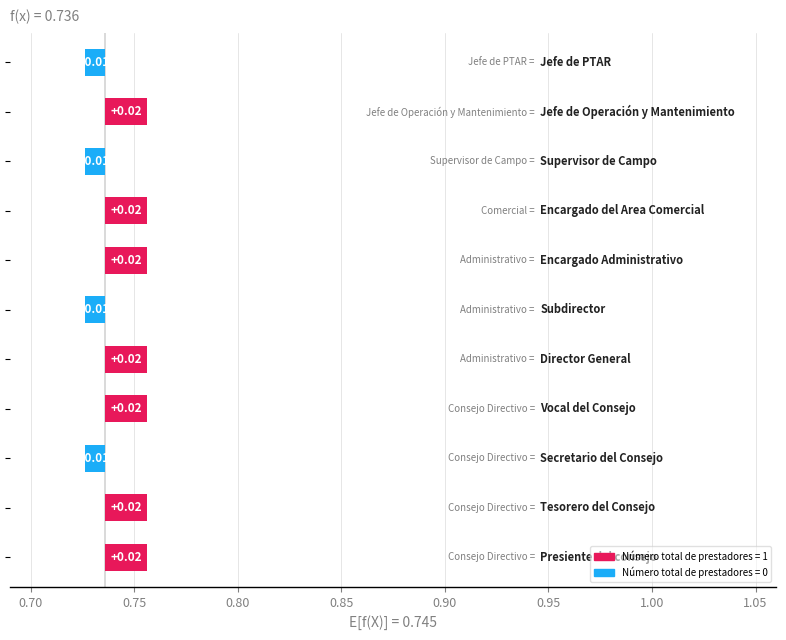

Which label corresponds to the smallest value in the chart?

Secretario del Consejo